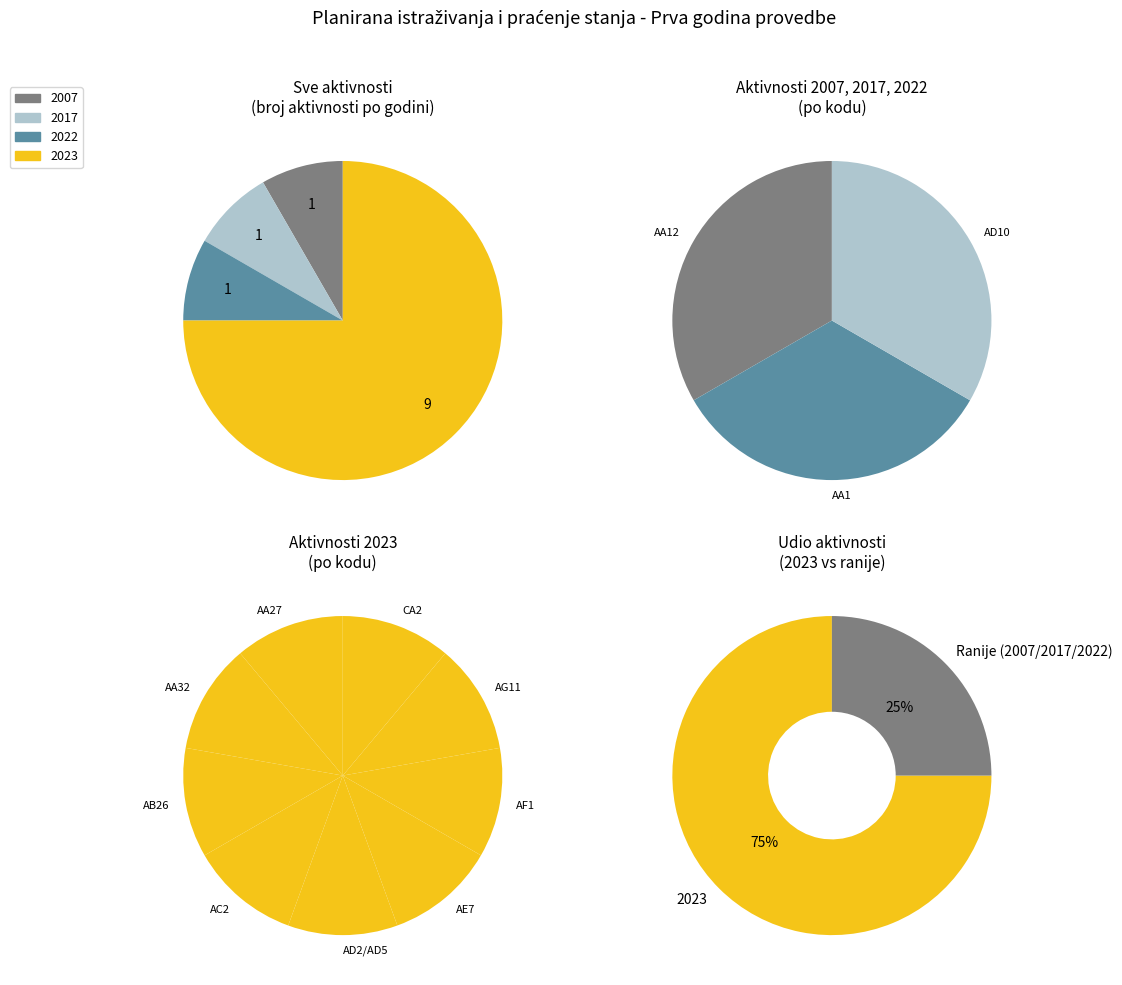

Does AA27 account for over 50% of the chart?

No